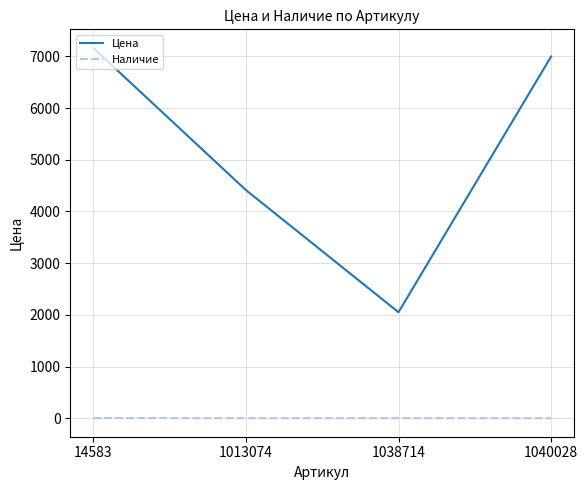

True or false: Цена and Наличие cross at least once.

False